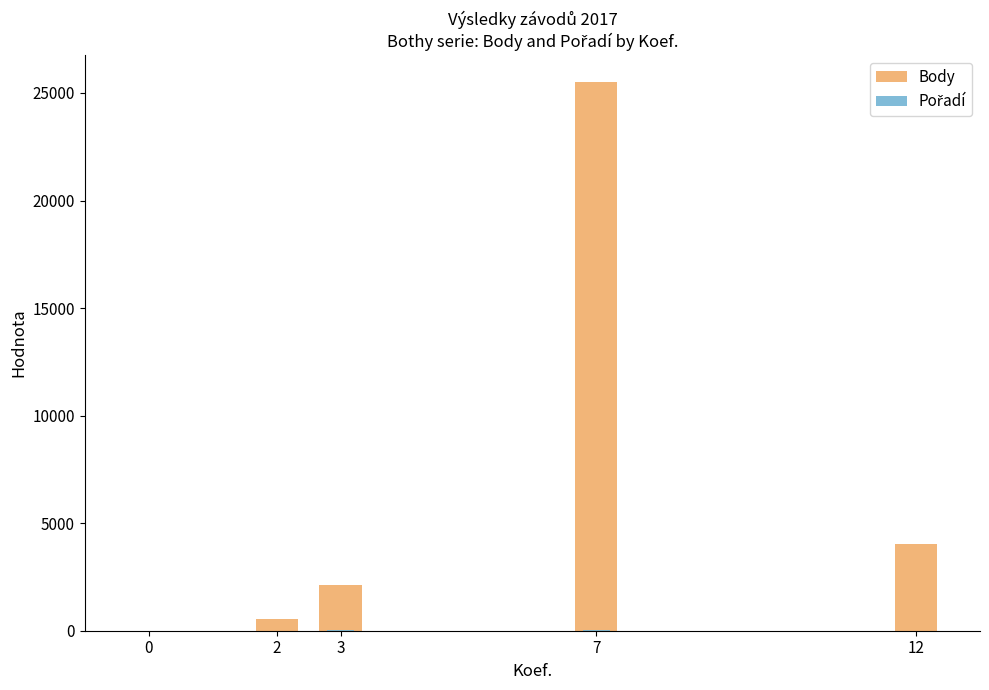

Which series changed the most between 7 and 12?

Body